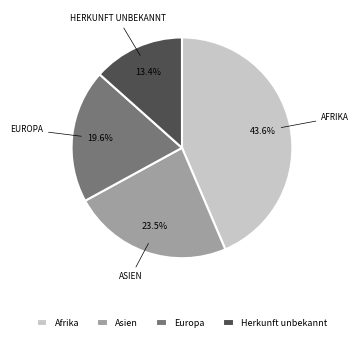

Which category has the biggest portion of the pie?

Afrika